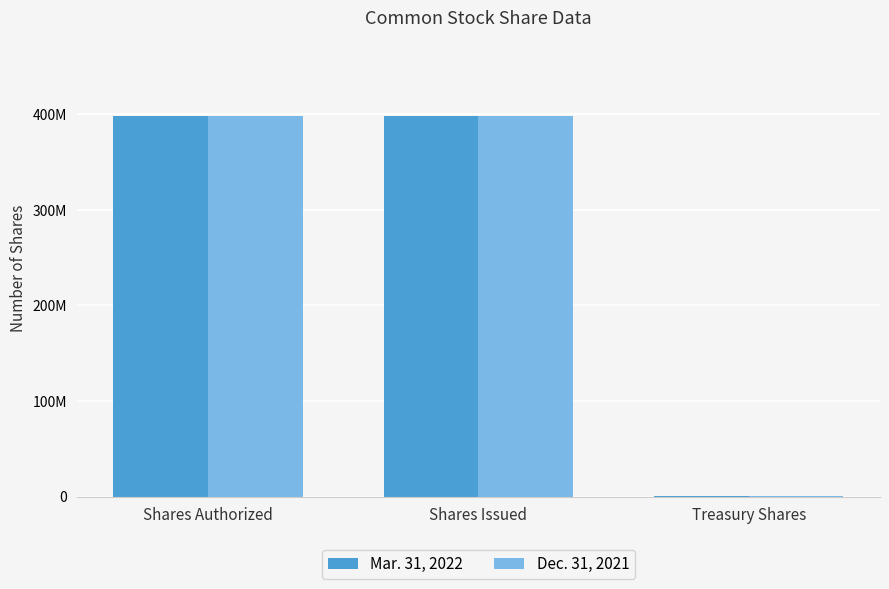

At which label does Mar. 31, 2022 reach its peak?

Shares Authorized